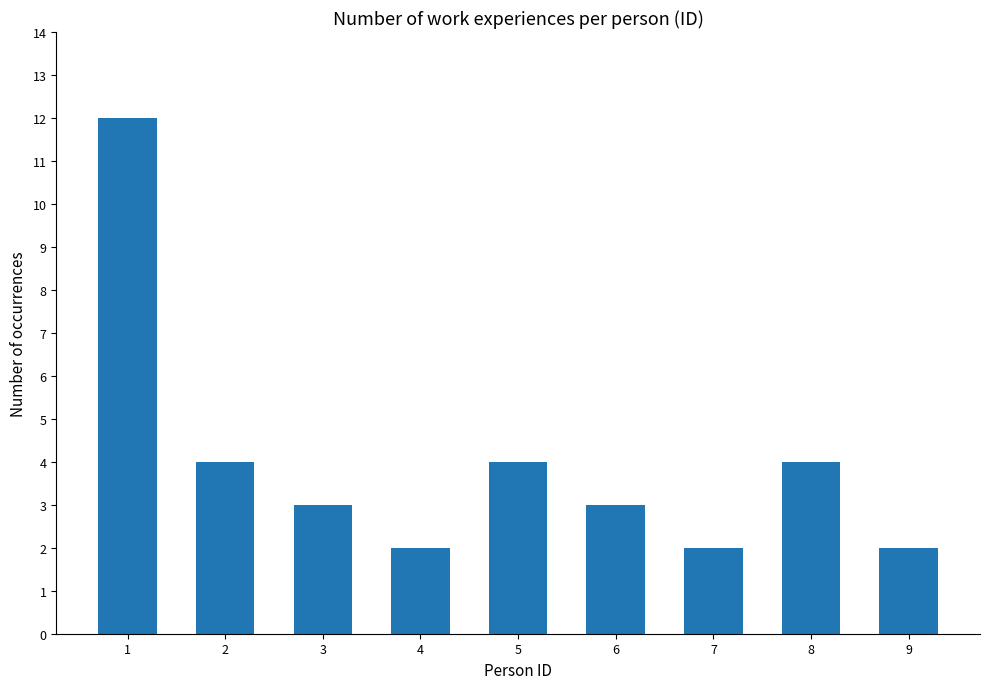

What is the value of the 8th bar from the left?

4